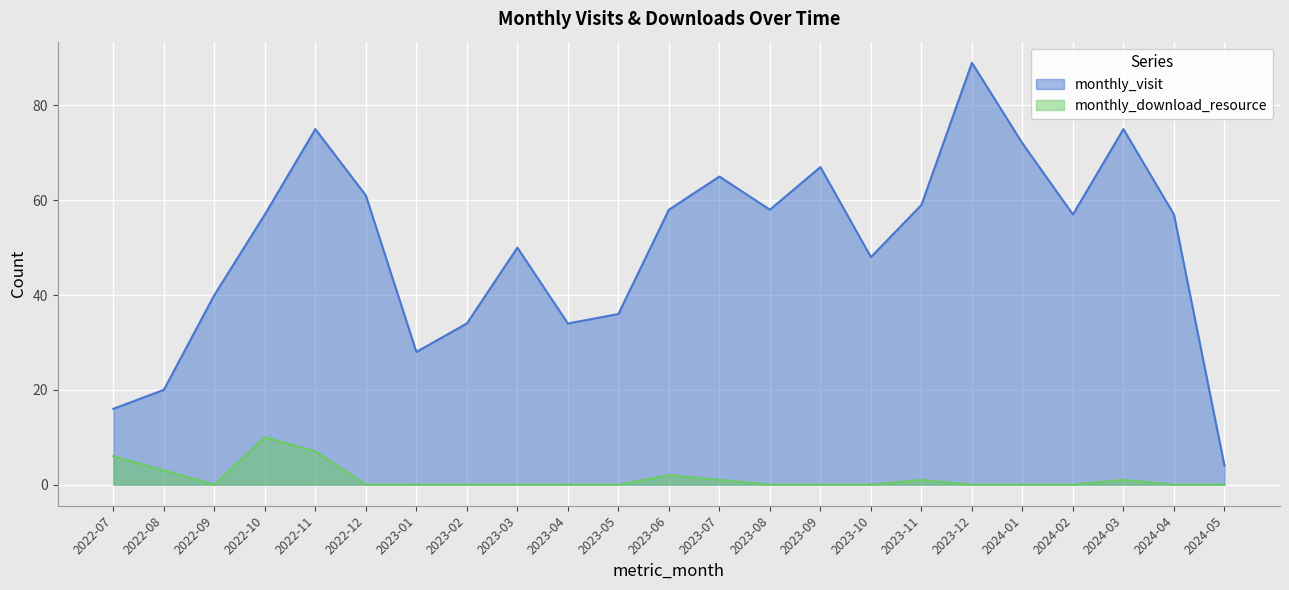

At how many categories does at least one series exceed 16?

21